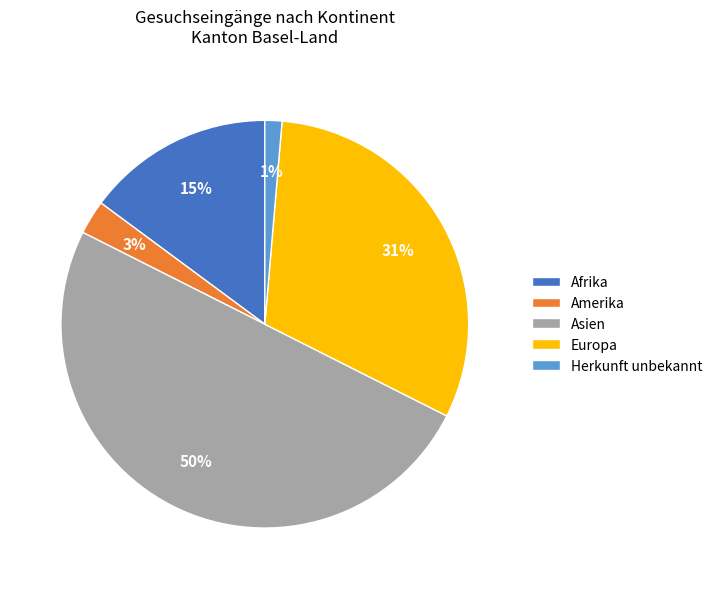

Between Amerika and Herkunft unbekannt, which is larger?

Amerika